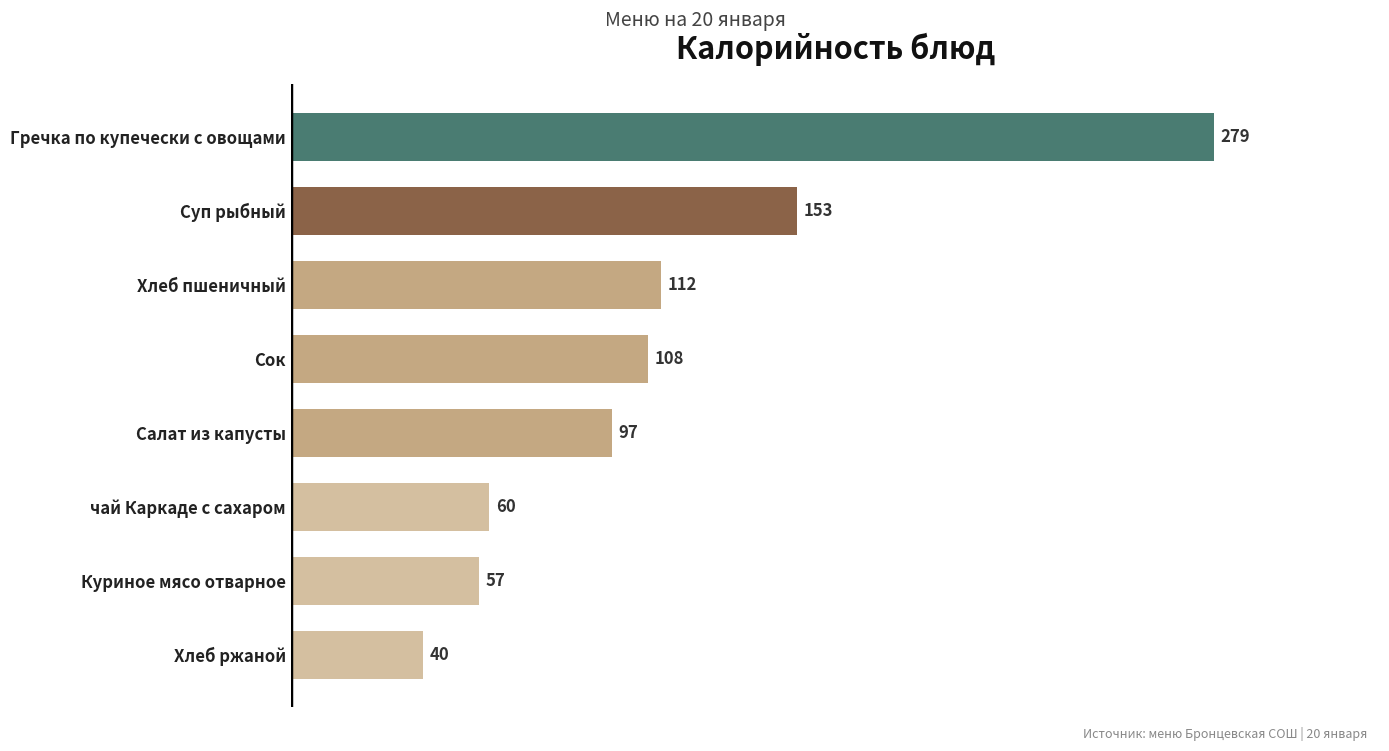

What is the ratio of the value at Хлеб пшеничный to the value at чай Каркаде с сахаром?

1.9